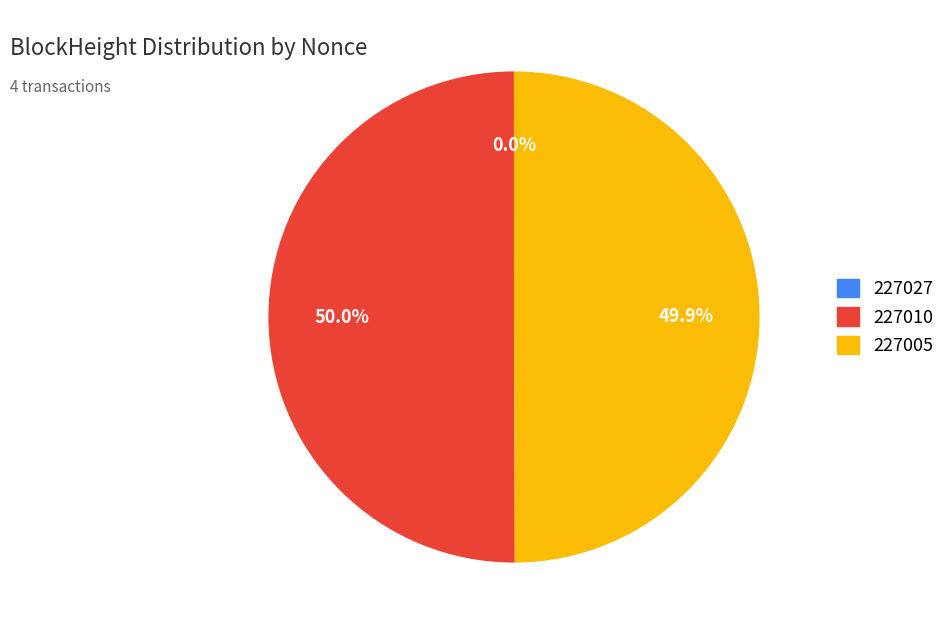

Approximately how many times larger is the value at 227010 compared to 227005?

1.0